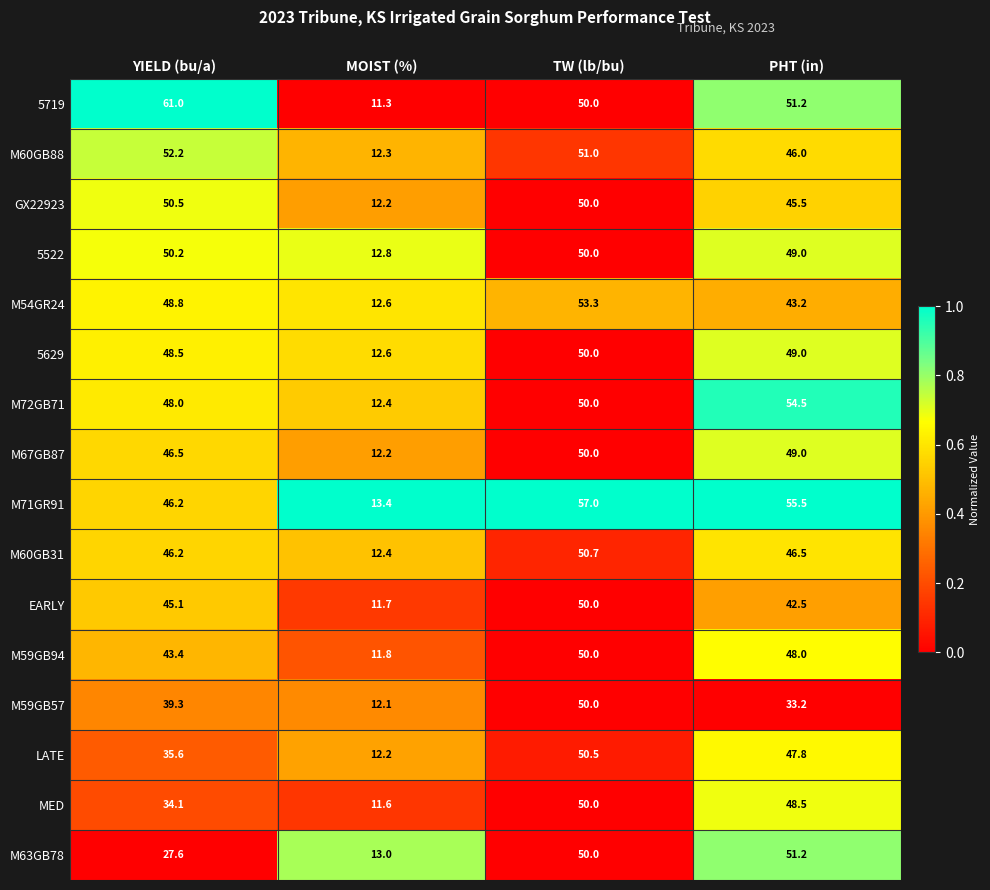

What is the difference between the highest and lowest values at YIELD (bu/a)?

33.4